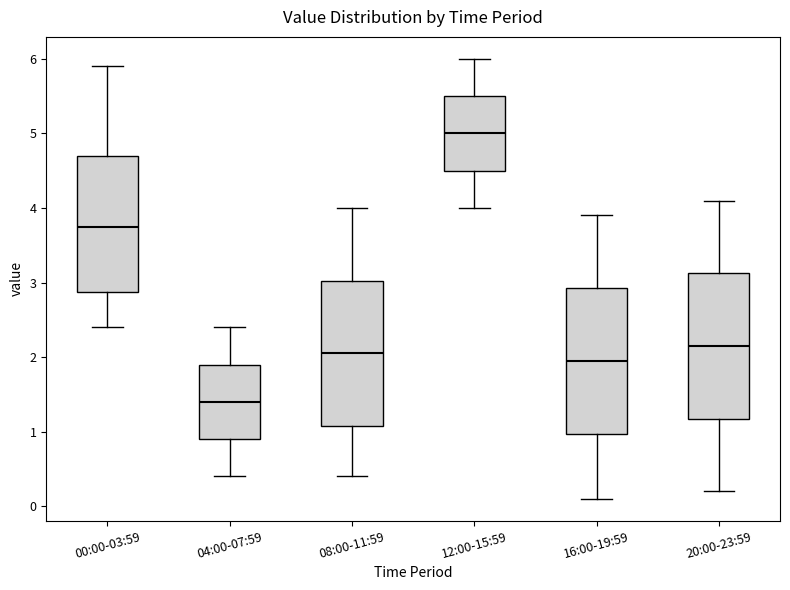

Where is the lower edge of the box for 12:00-15:59 on the y-axis? The values are not printed on the chart, so give them approximately, as read against the axis.

4.5